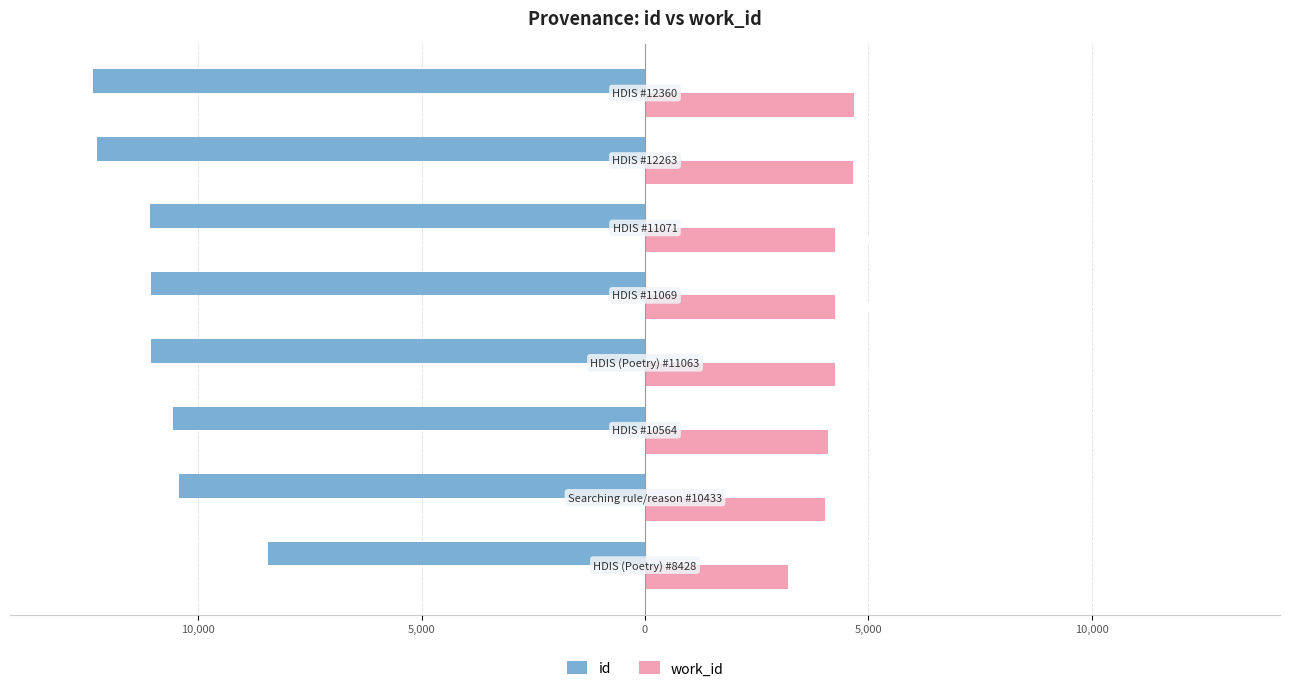

What are all the series names shown in the legend?

id, work_id